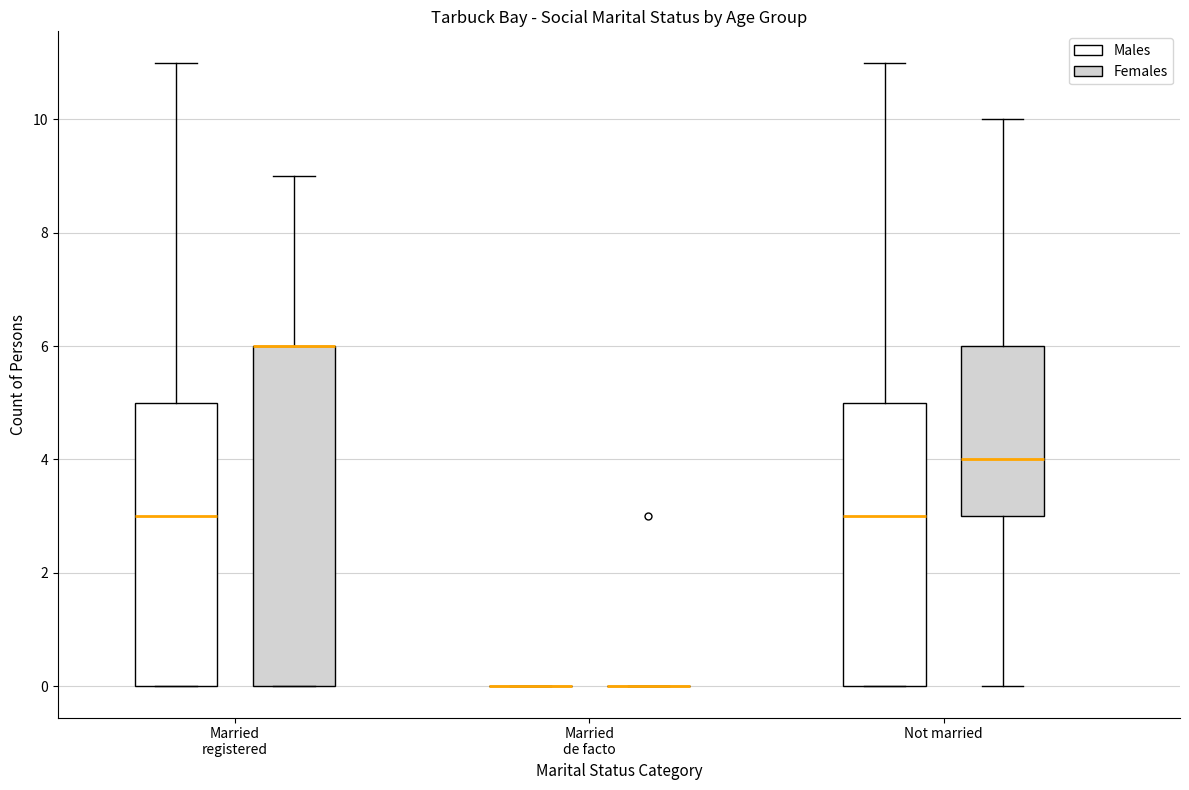

Where is the lower edge of the box for Not married (Males) on the y-axis? The values are not printed on the chart, so give them approximately, as read against the axis.

0